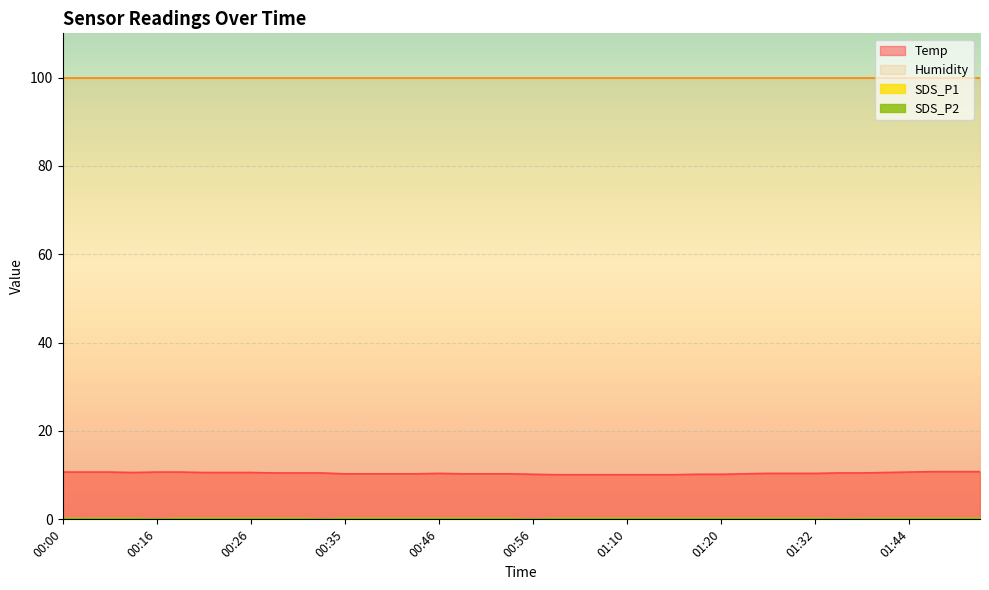

True or false: Temp has a value of 10.6 at 00:08.

True